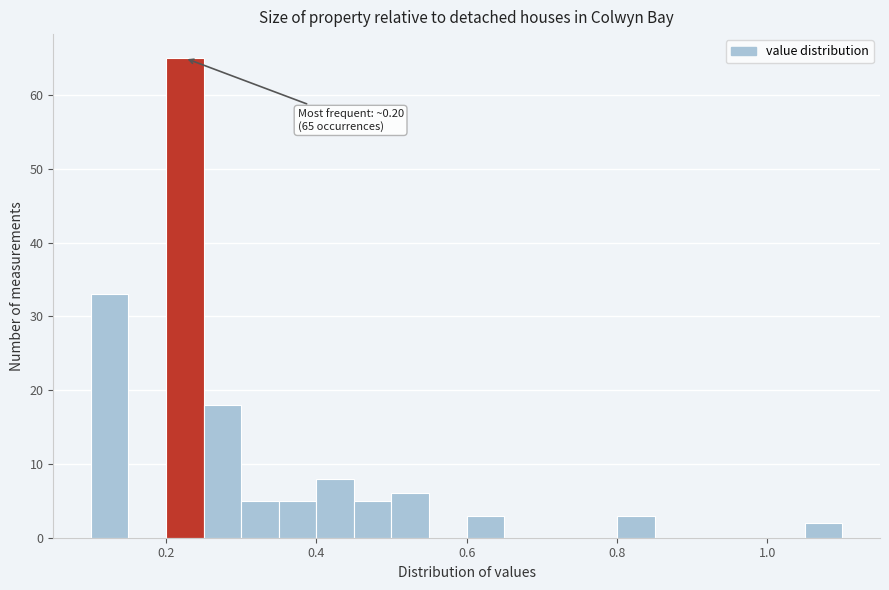

Read against the x-axis, roughly where is the centre of the tallest bar?

0.22